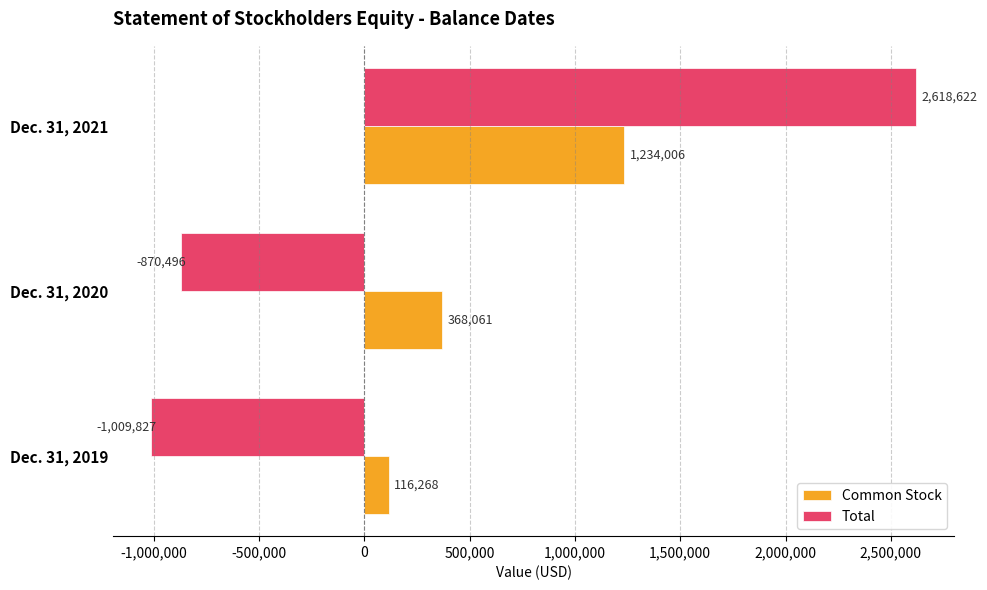

List the labels in order of Total value, largest first.

Dec. 31, 2021, Dec. 31, 2020, Dec. 31, 2019